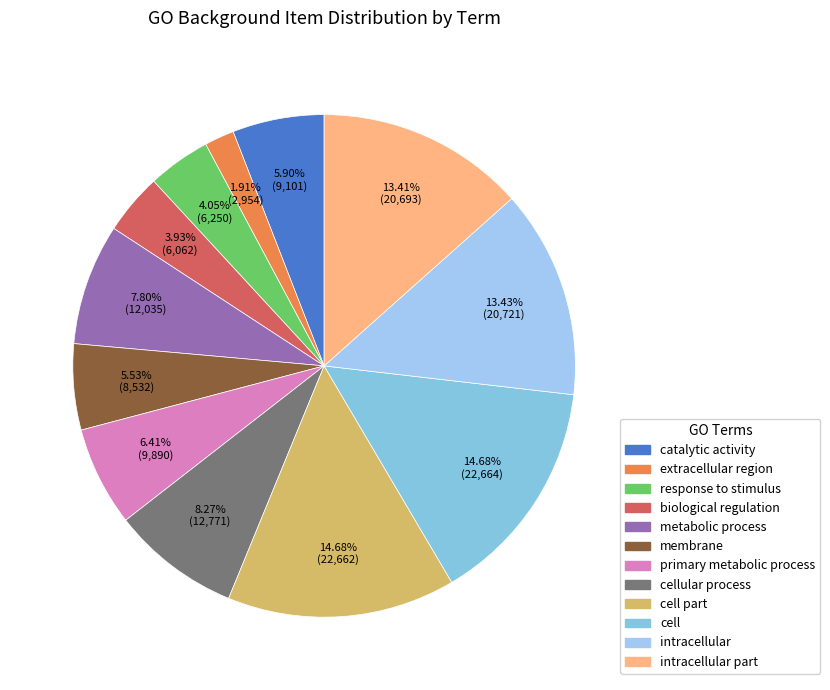

How many slices are in this pie chart?

12